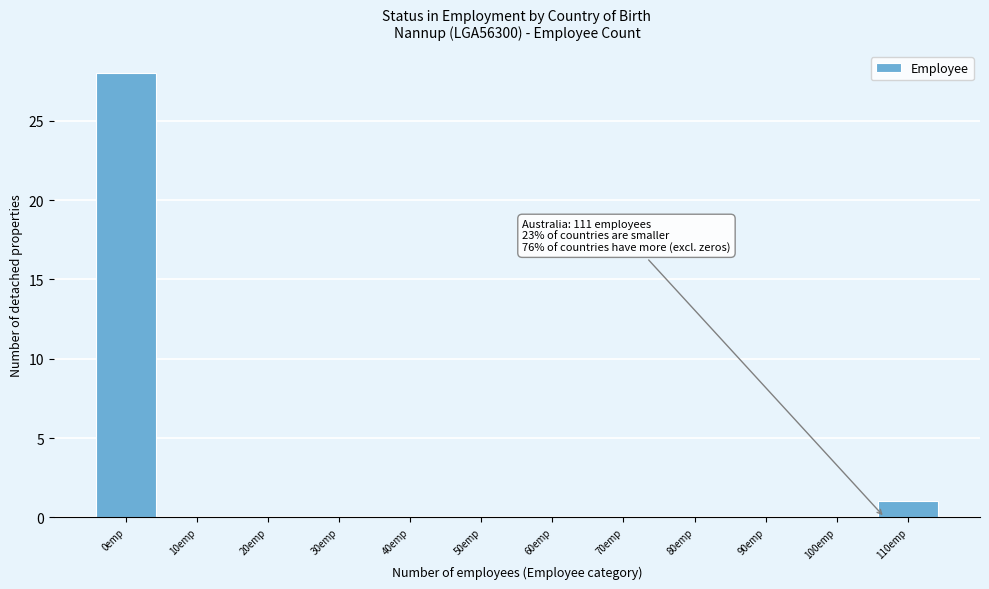

Reading left to right, list all the values displayed in this chart.

0emp=28	10emp=0	20emp=0	30emp=0	40emp=0	50emp=0	60emp=0	70emp=0	80emp=0	90emp=0	100emp=0	110emp=1